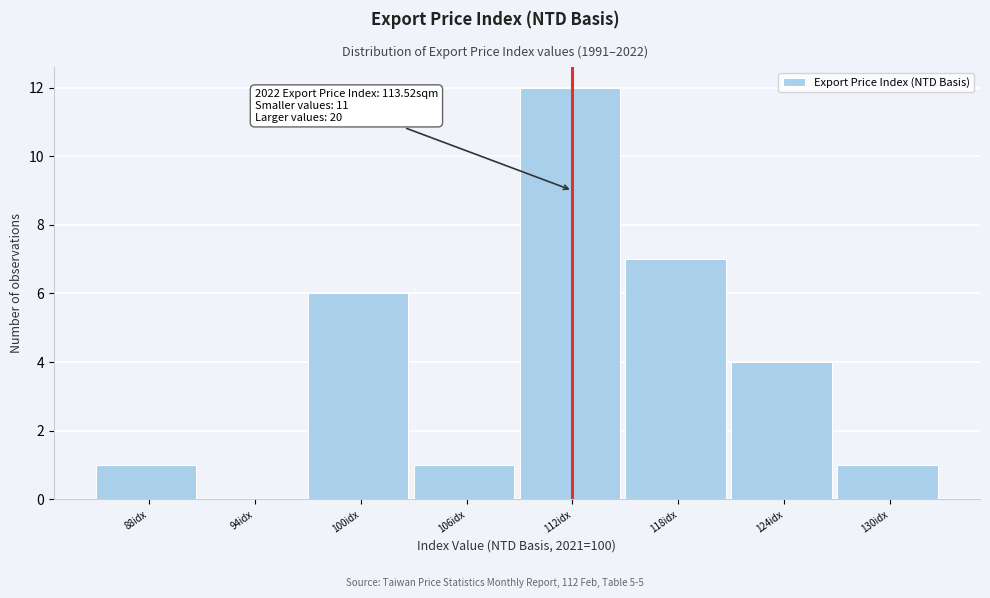

Reading left to right, list all the values displayed in this chart.

88idx=1	94idx=0	100idx=6	106idx=1	112idx=12	118idx=7	124idx=4	130idx=1